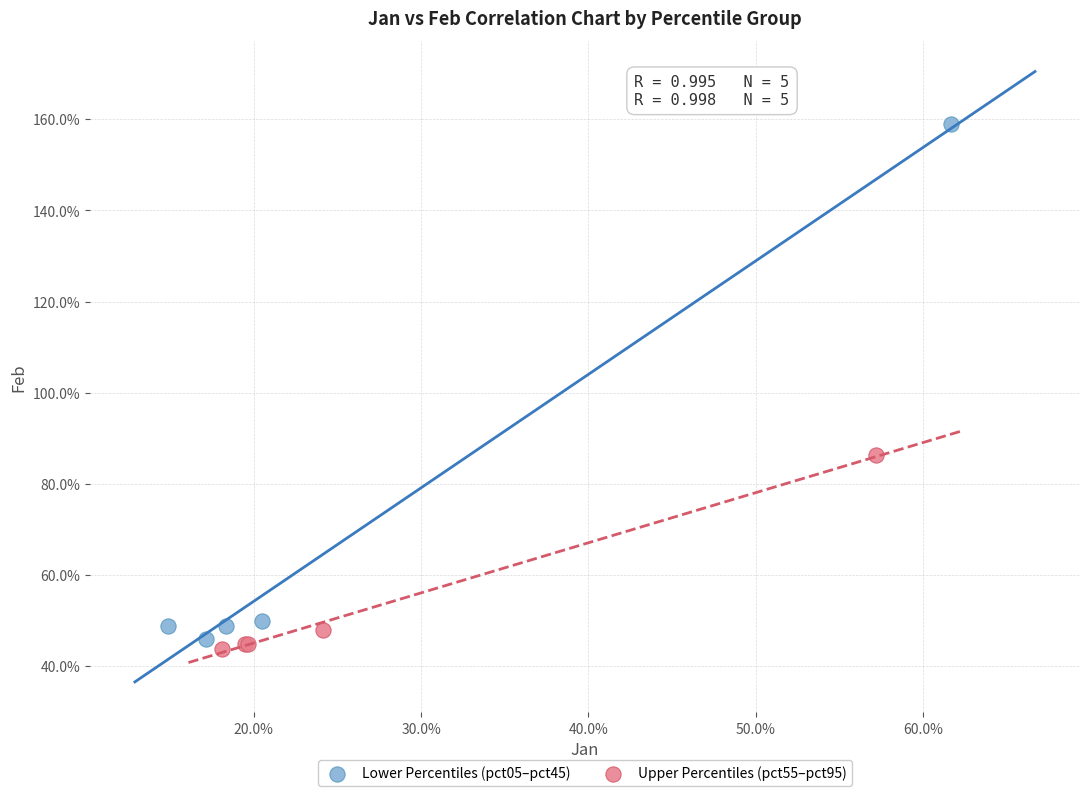

Which series contains the lowest Y value?

Upper Percentiles (pct55–pct95)